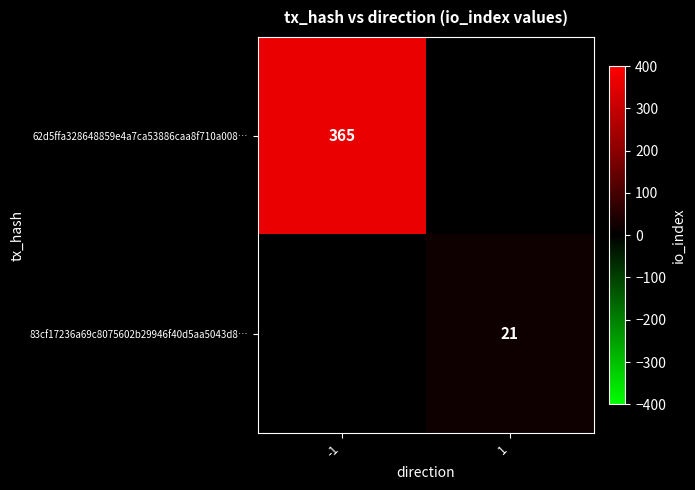

True or false: 62d5ffa328648859e4a7ca53886caa8f710a008… has a value of 365 at -1.

True